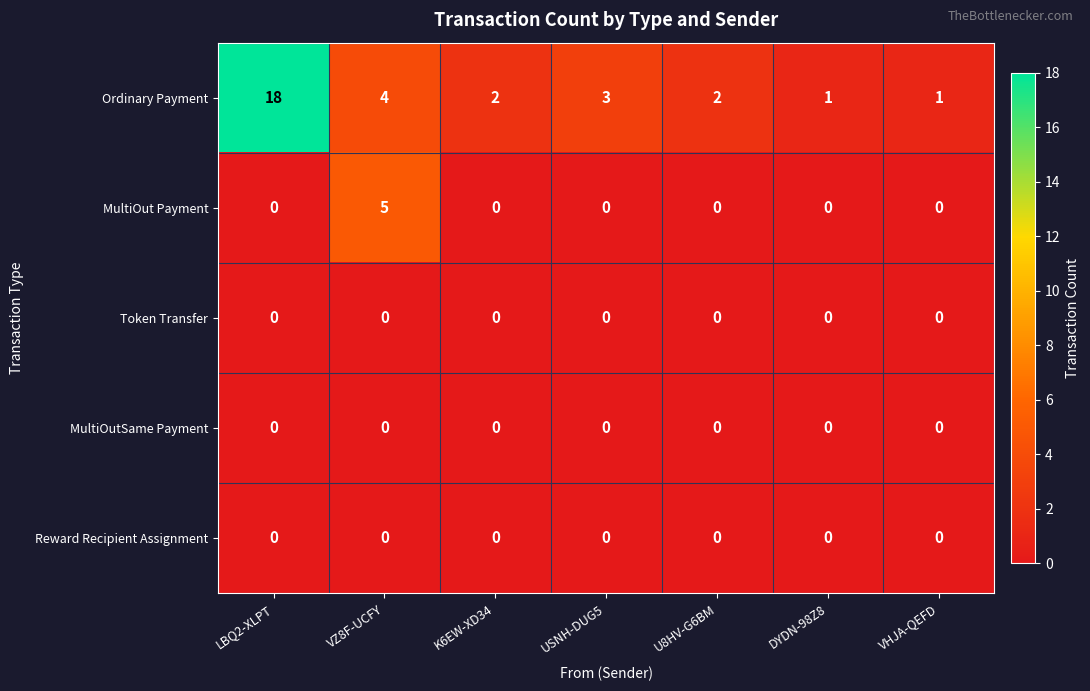

Where does the Ordinary Payment series first go above 2?

LBQ2-XLPT